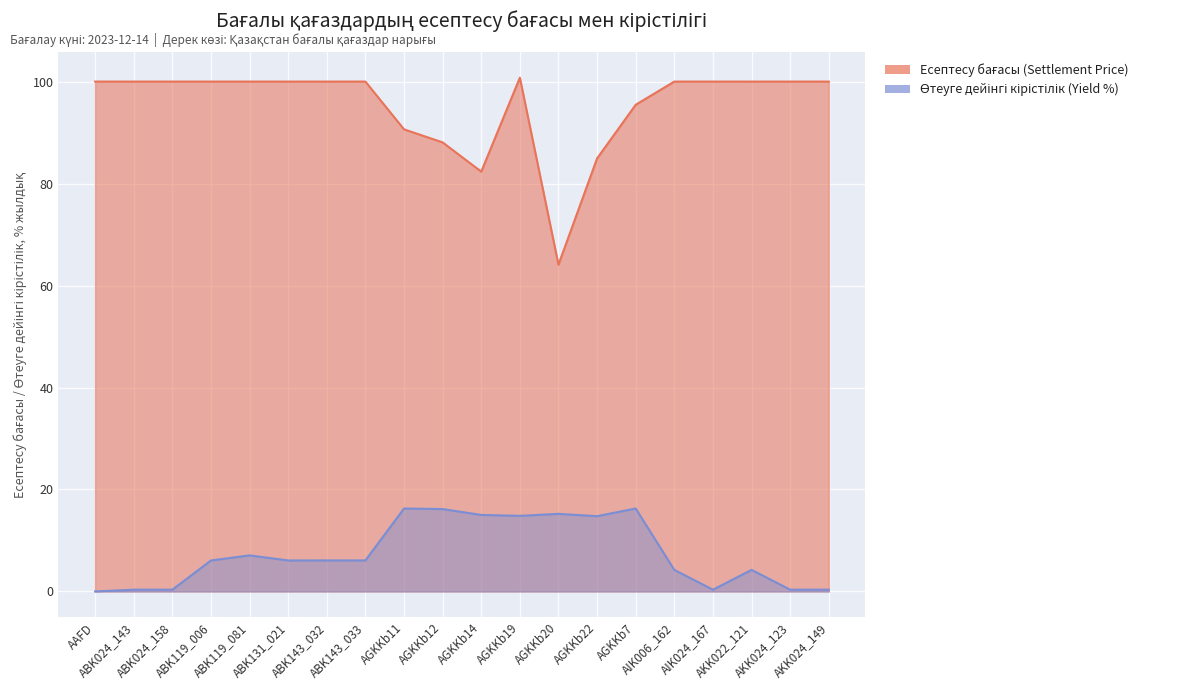

At which category does Есептесу бағасы (Settlement Price) reach its first local peak?

AGKKb19